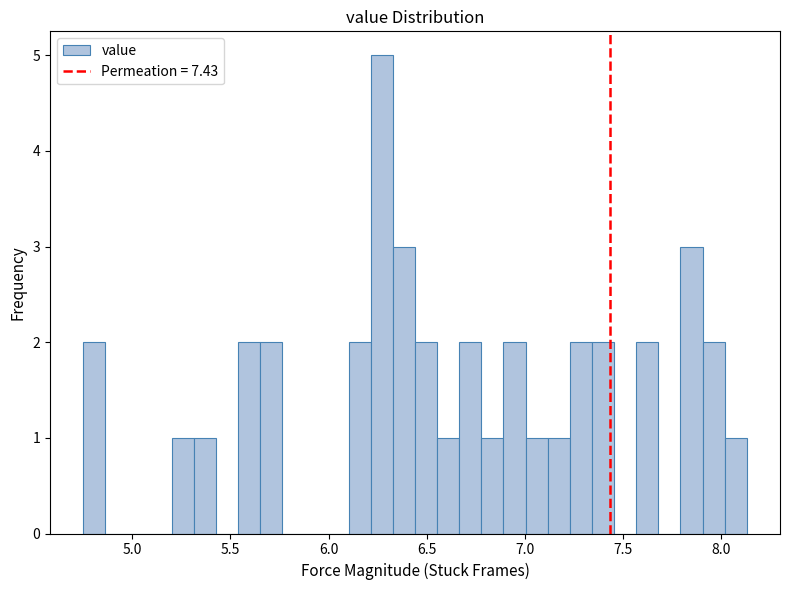

Read against the x-axis, roughly where is the centre of the tallest bar?

6.25